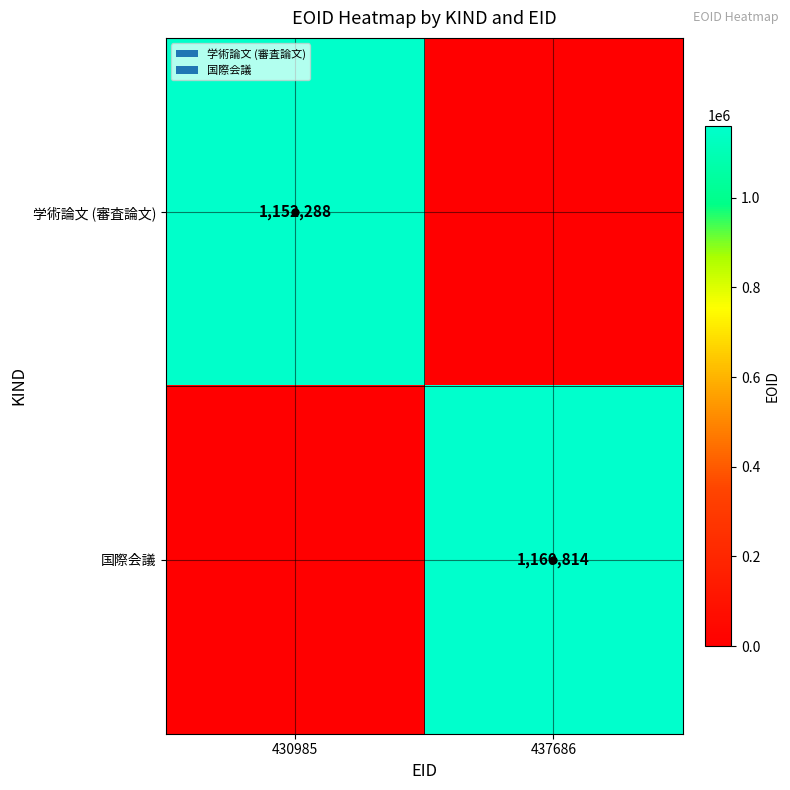

The 学術論文 (審査論文) series shows 479622 at 430985. True or false?

False